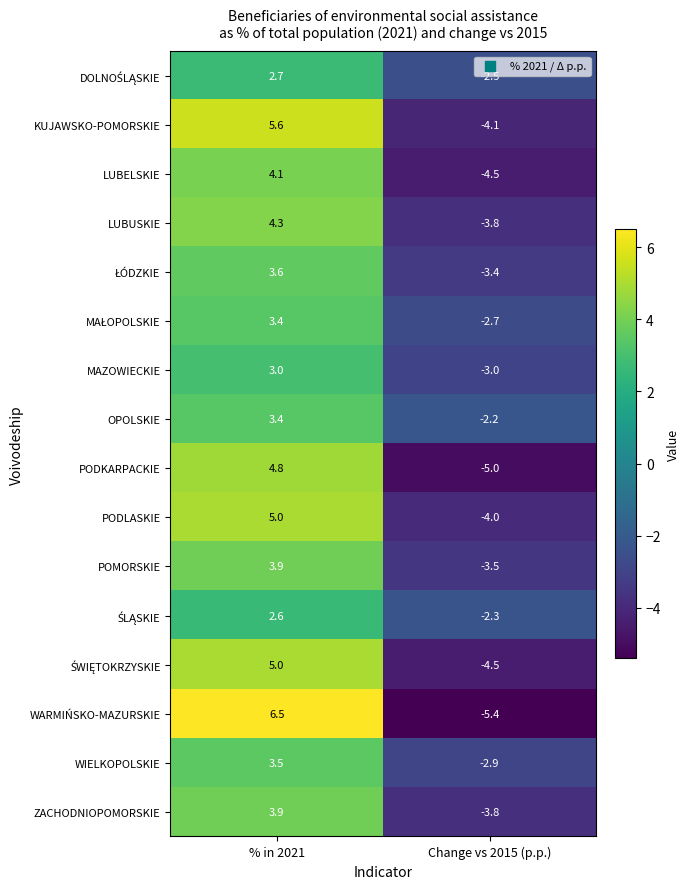

True or false: PODLASKIE has a value of -1.4 at Change vs 2015 (p.p.).

False